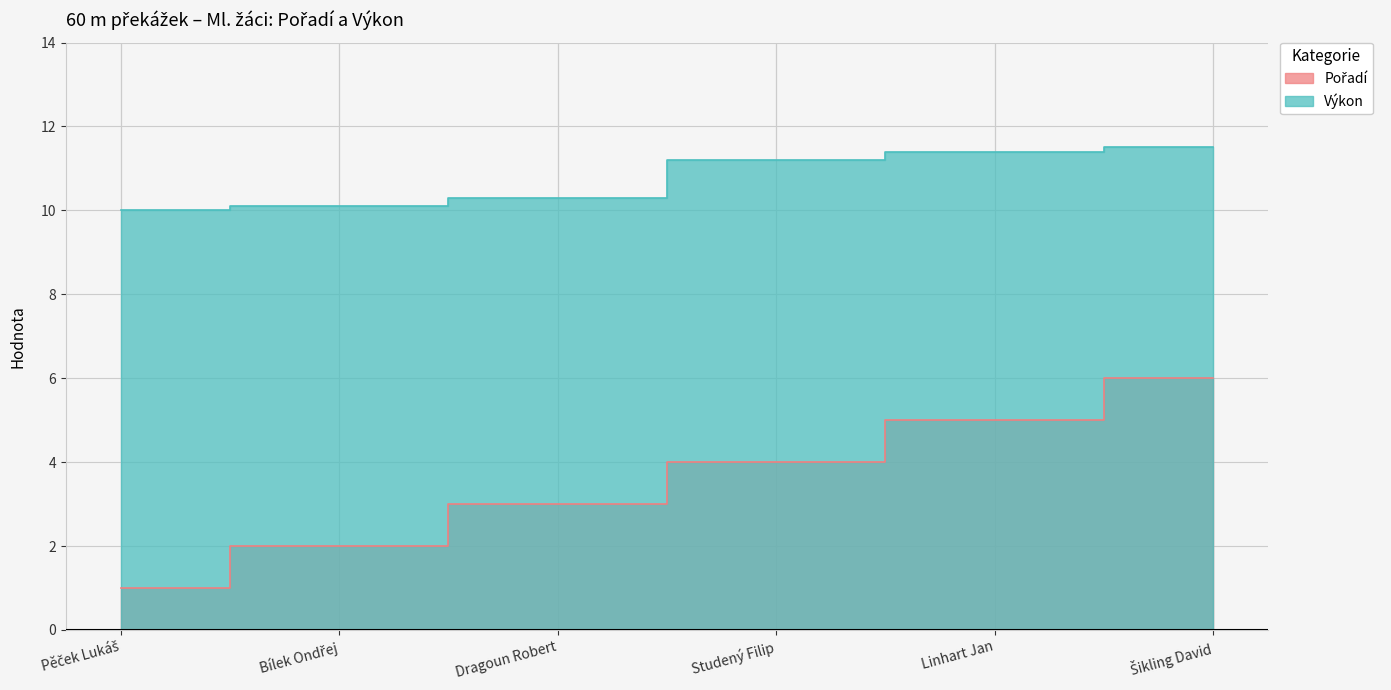

True or false: Výkon has more than 2 points higher than both neighbors.

False